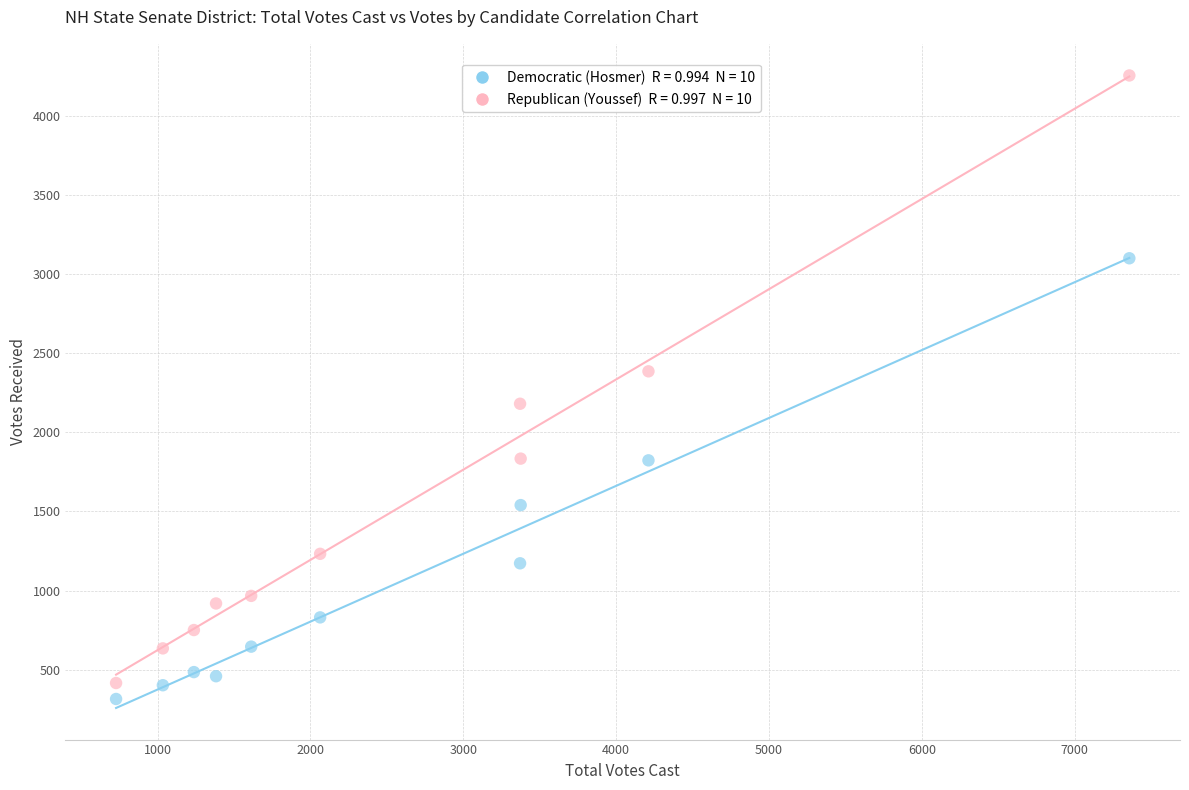

Across all data points, what is the range of X values (max minus min)?

6629